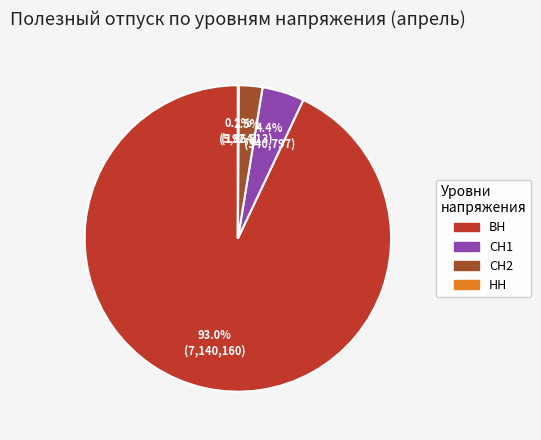

Combined, what portion of the pie is СН2 and ВН?

95.5%